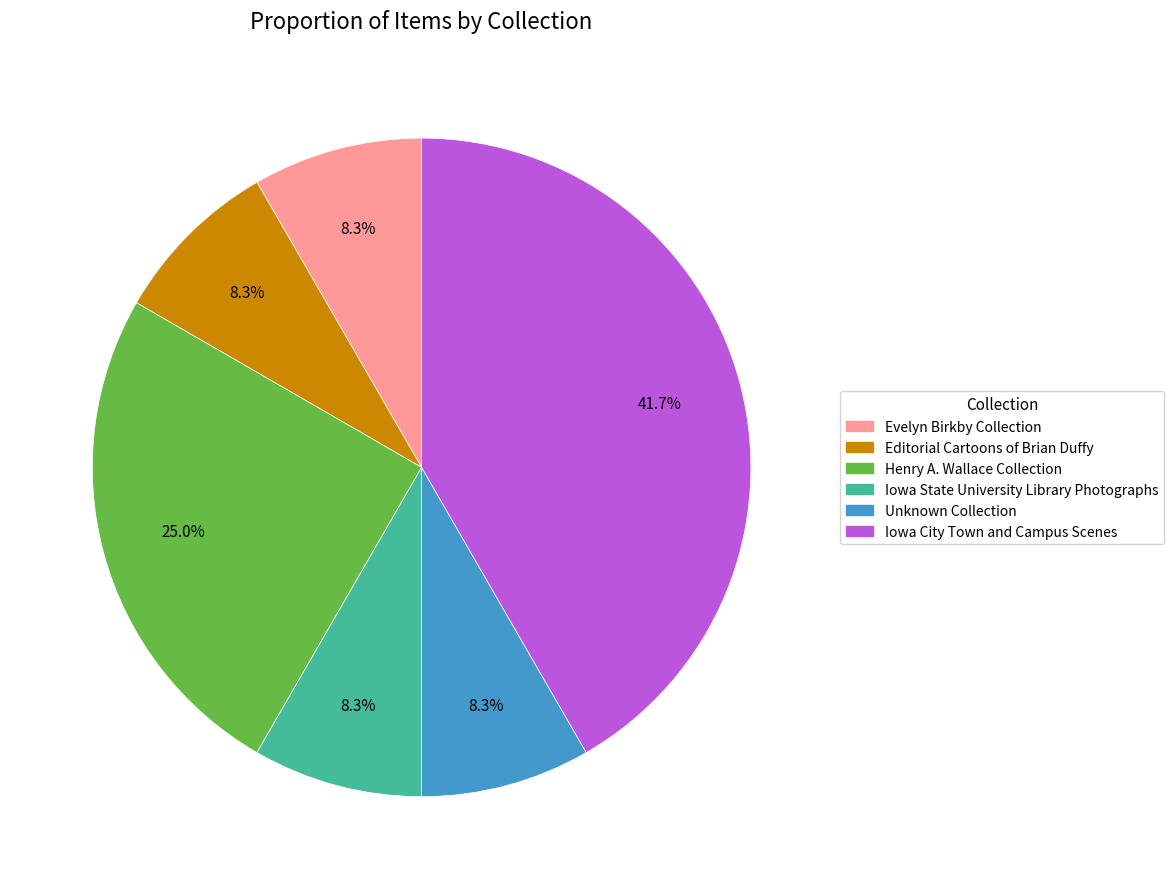

Does any single category account for the majority?

No